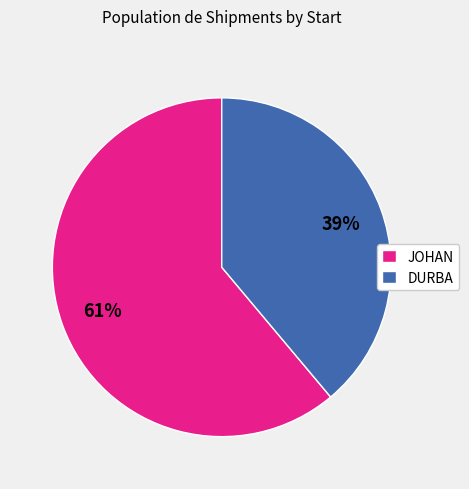

The JOHAN slice represents 56% of the pie. True or false?

False